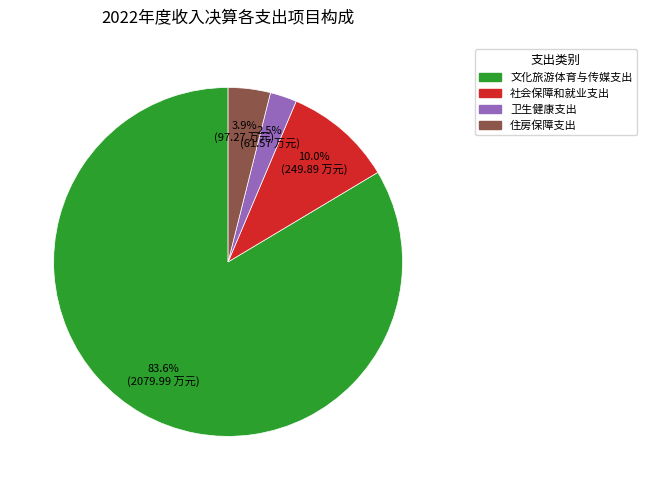

Count the number of slices in the pie.

4